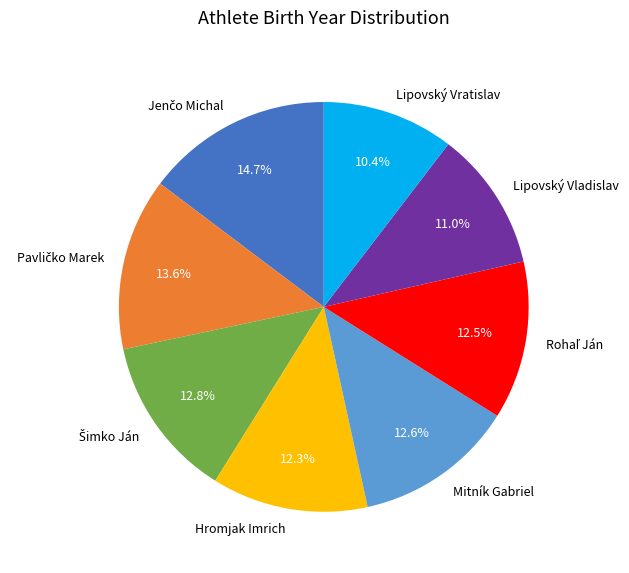

What is the ratio of the value at Mitník Gabriel to the value at Hromjak Imrich?

1.0